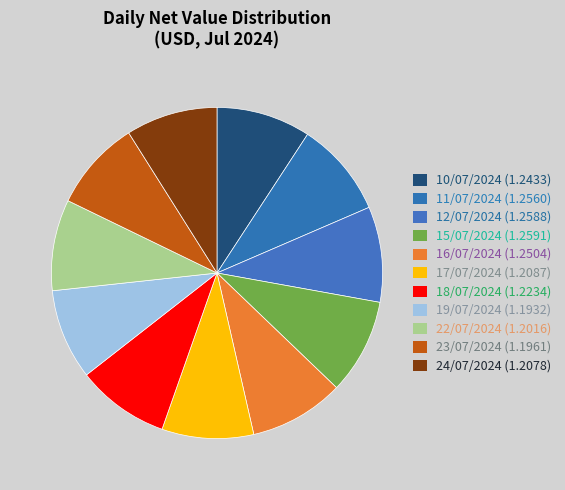

What is the ratio of the value at 15/07/2024 to the value at 18/07/2024?

1.0